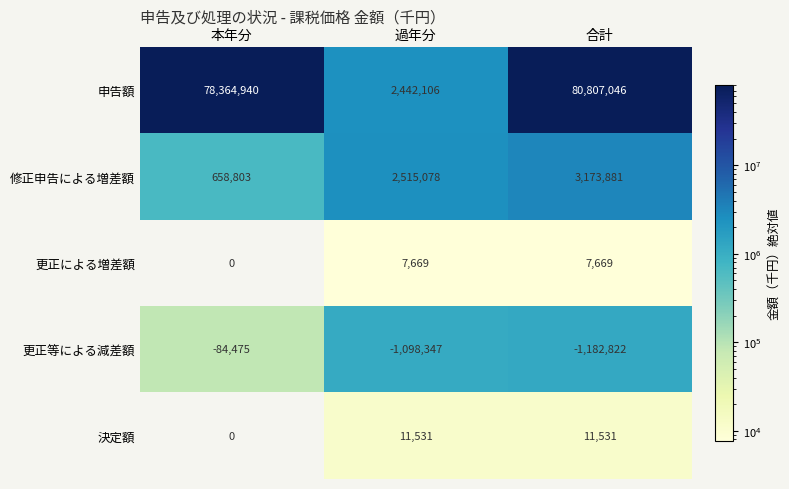

At how many categories does at least one series exceed 79244660?

1